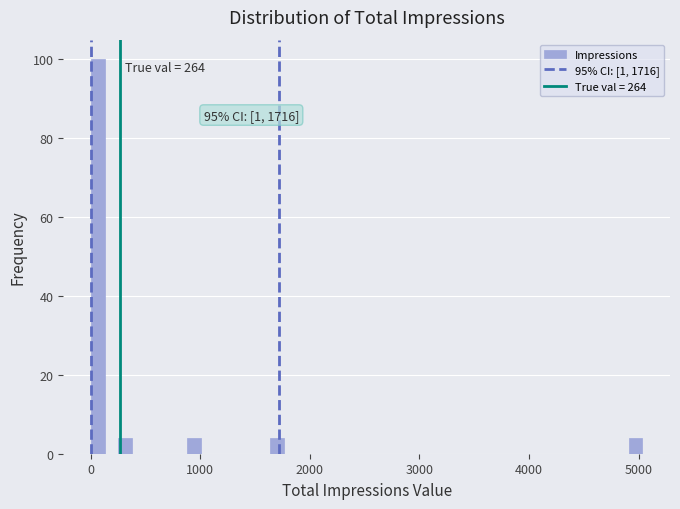

Around what value on the x-axis is the tallest bar? Give the approximate position of its centre, as read against the axis.

100